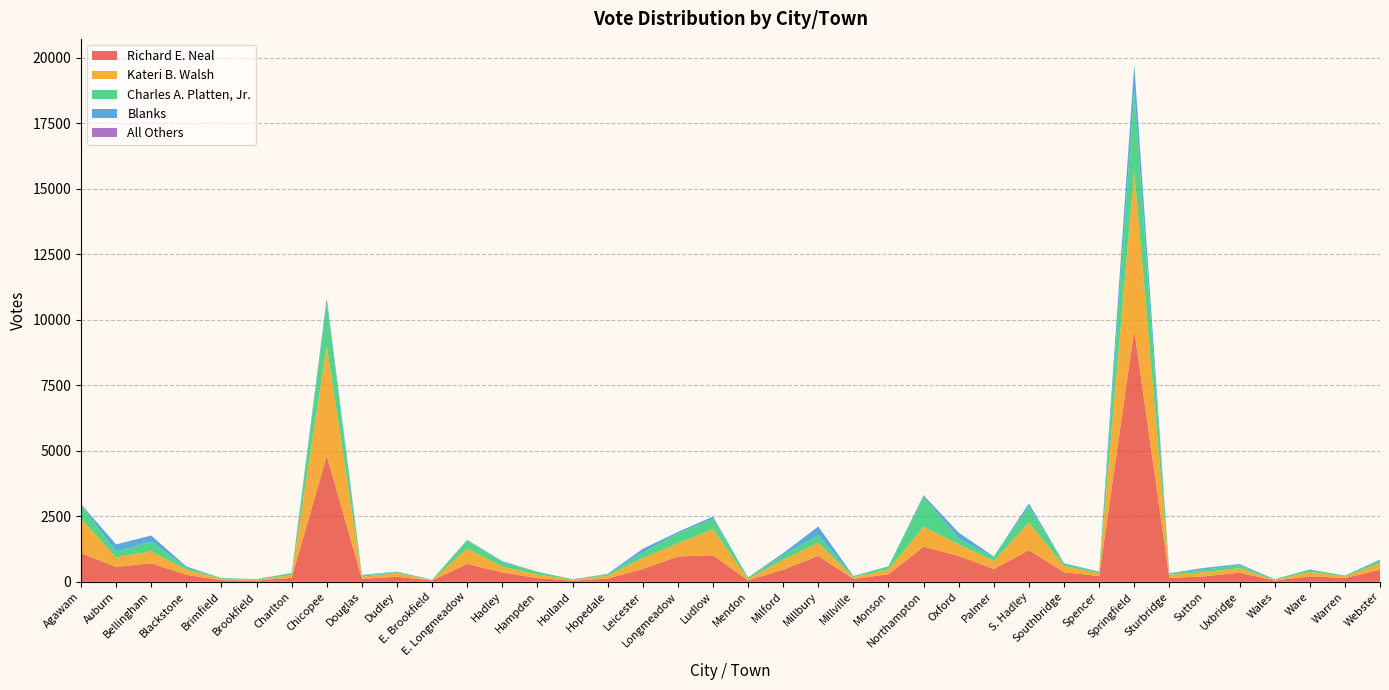

Reading left to right, extract all data points from this chart.

Richard E. Neal: 1094	568	707	266	62	49	151	4814	111	193	51	682	356	139	44	120	483	966	1014	55	462	990	107	290	1342	985	485	1209	367	219	9609	143	209	349	43	212	141	466
Kateri B. Walsh: 1313	373	454	197	51	33	104	4186	82	133	14	590	221	140	37	109	424	498	996	51	378	497	69	186	757	445	309	1055	239	101	6062	121	164	170	26	163	57	251
Charles A. Platten, Jr.: 518	216	377	71	27	17	70	1627	47	47	14	308	182	101	18	52	210	387	386	53	176	293	32	112	1147	218	150	608	91	50	3086	57	96	109	24	85	36	100
Blanks: 36	271	228	51	1	7	11	189	23	13	2	11	28	3	0	21	140	54	95	6	77	329	15	4	51	228	22	121	14	20	985	9	59	48	6	13	4	36
All Others: 0	0	0	1	0	0	1	8	0	0	0	12	3	0	0	1	0	0	0	0	4	3	0	0	12	0	0	0	0	0	0	0	4	0	0	0	0	0